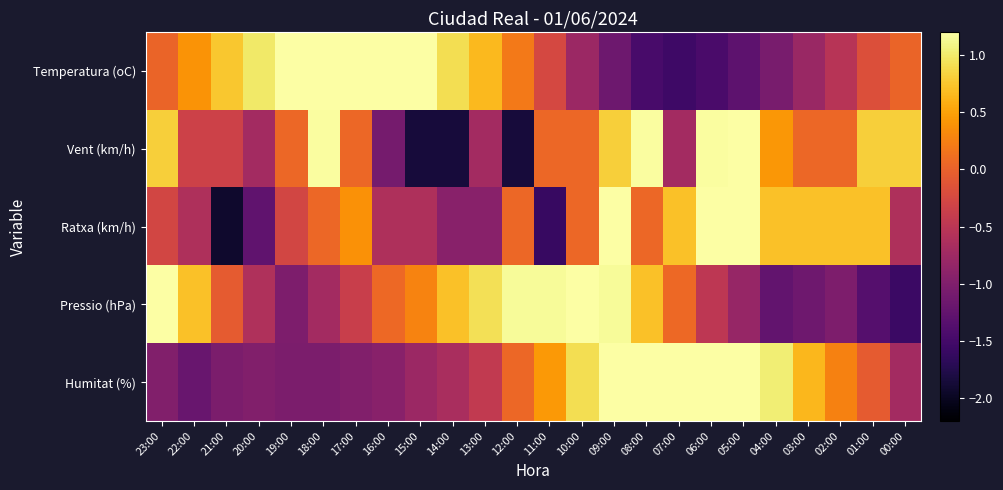

List the series in order of their peak value, lowest first.

Temperatura (oC), Humitat (%), Vent (km/h), Ratxa (km/h), Pressio (hPa)